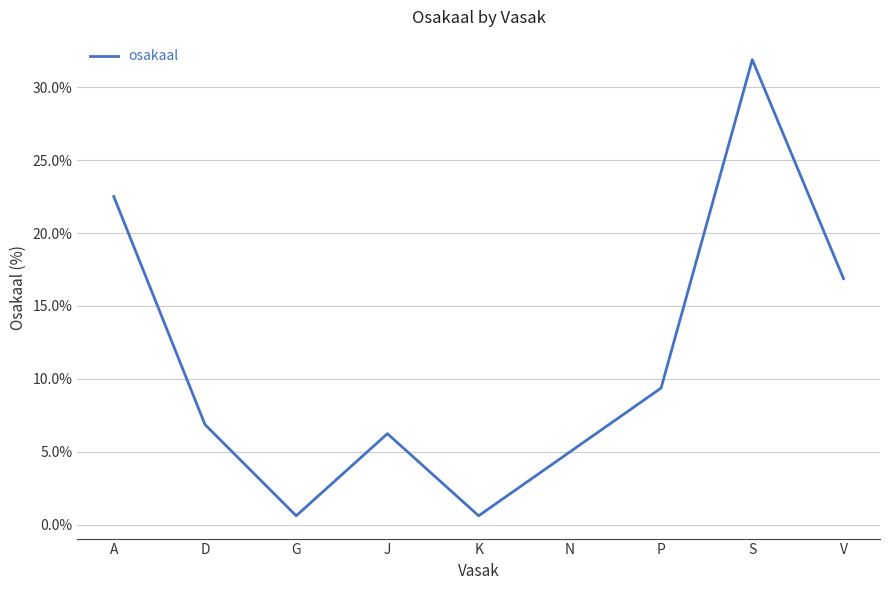

What is the difference between the values at S and A?

9.4